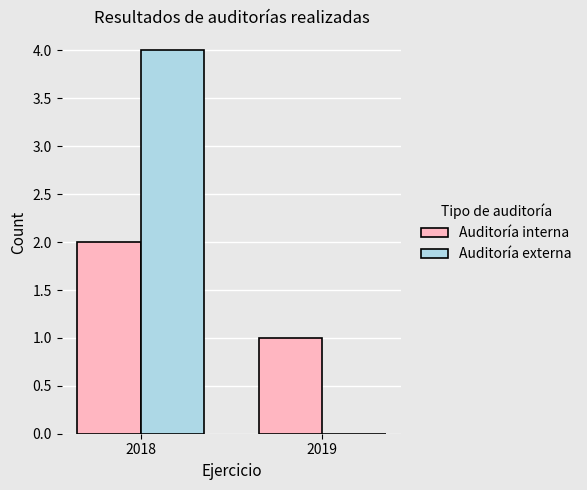

What is the average value of the Auditoría externa series?

2